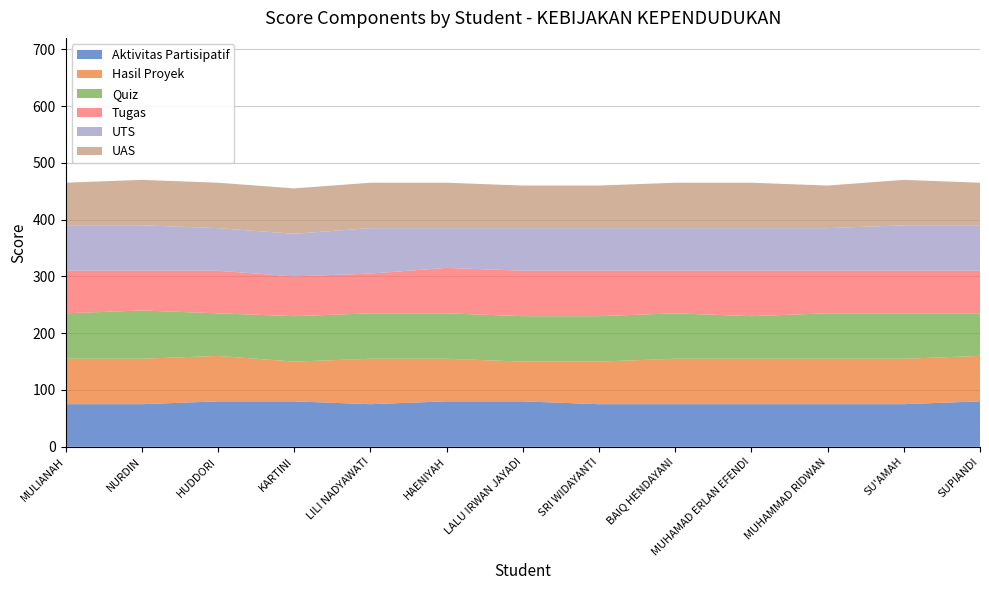

Reading left to right, what are all the values shown in this chart?

Aktivitas Partisipatif: 75	75	80	80	75	80	80	75	75	75	75	75	80
Hasil Proyek: 80	80	80	70	80	75	70	75	80	80	80	80	80
Quiz: 80	85	75	80	80	80	80	80	80	75	80	80	75
Tugas: 75	70	75	70	70	80	80	80	75	80	75	75	75
UTS: 80	80	75	75	80	70	75	75	75	75	75	80	80
UAS: 75	80	80	80	80	80	75	75	80	80	75	80	75